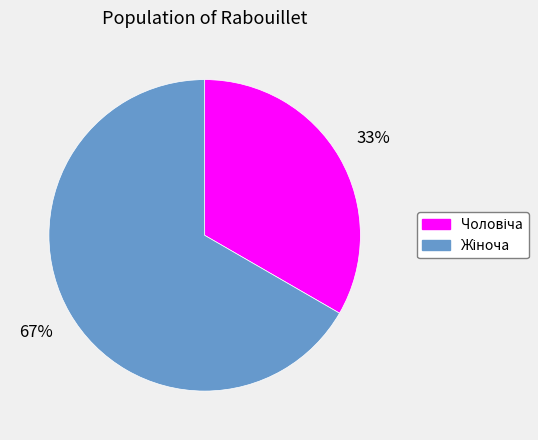

How many segments does this pie chart have?

2